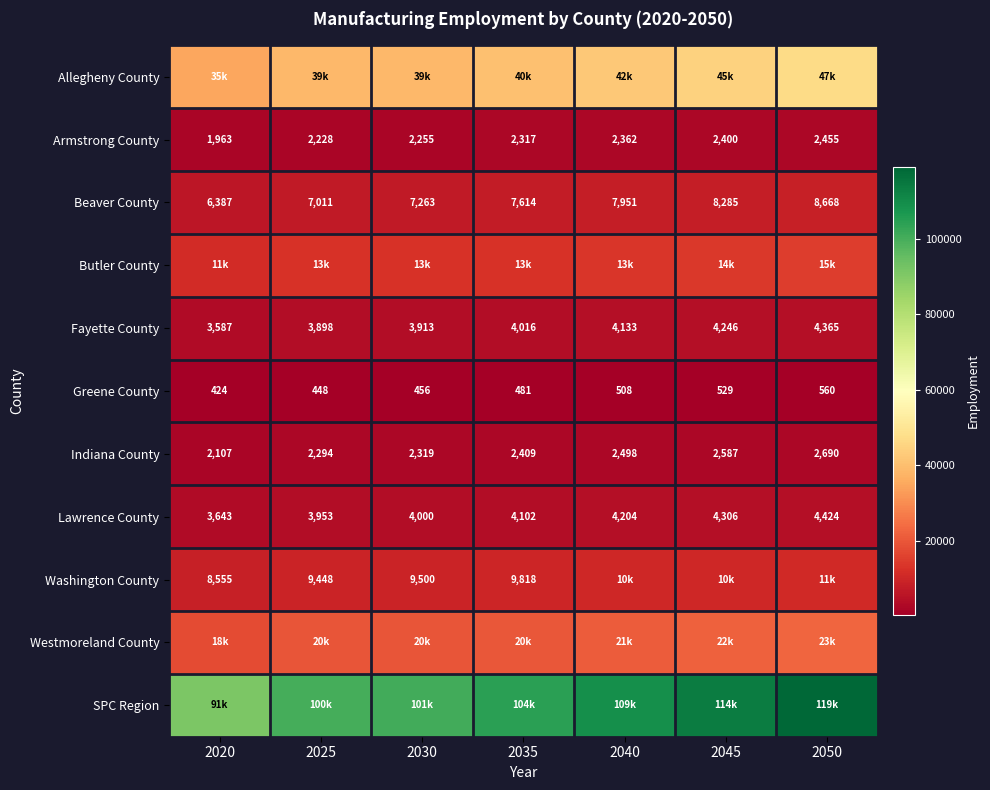

The Fayette County series shows 7786 at 2050. True or false?

False